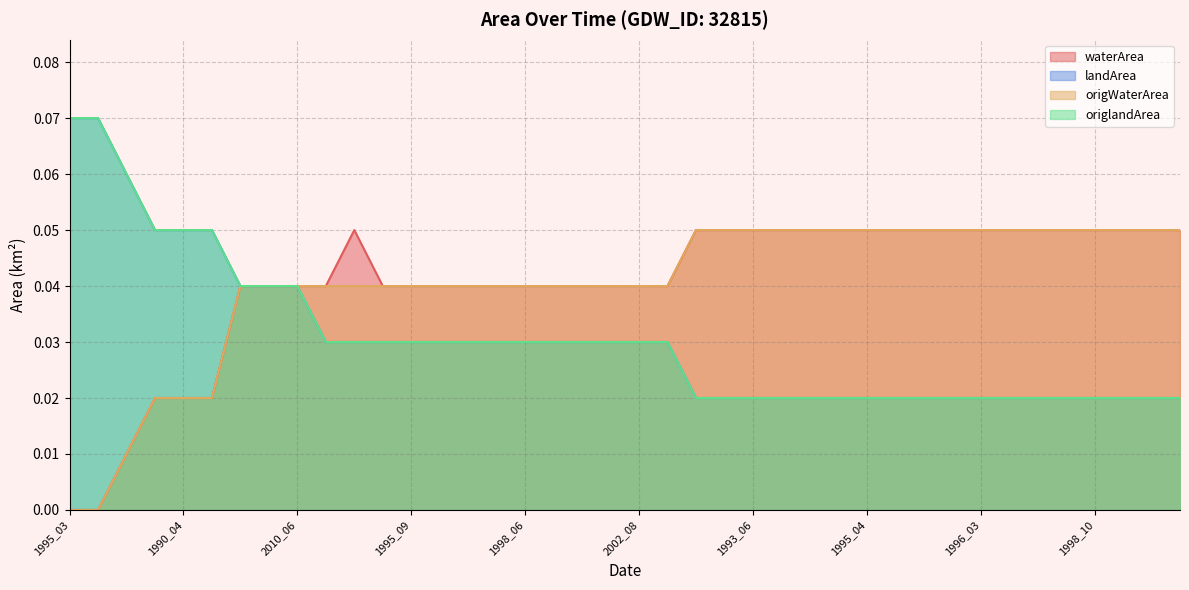

Reading left to right, extract all data points from this chart.

waterArea: 0.0	0.0	0.0	0.0	0.0	0.0	0.0	0.0	0.0	0.0	0.1	0.0	0.0	0.0	0.0	0.0	0.0	0.0	0.0	0.0	0.0	0.0	0.1	0.1	0.1	0.1	0.1	0.1	0.1	0.1	0.1	0.1	0.1	0.1	0.1	0.1	0.1	0.1	0.1	0.1
landArea: 0.1	0.1	0.1	0.1	0.1	0.1	0.0	0.0	0.0	0.0	0.0	0.0	0.0	0.0	0.0	0.0	0.0	0.0	0.0	0.0	0.0	0.0	0.0	0.0	0.0	0.0	0.0	0.0	0.0	0.0	0.0	0.0	0.0	0.0	0.0	0.0	0.0	0.0	0.0	0.0
origWaterArea: 0.0	0.0	0.0	0.0	0.0	0.0	0.0	0.0	0.0	0.0	0.0	0.0	0.0	0.0	0.0	0.0	0.0	0.0	0.0	0.0	0.0	0.0	0.1	0.1	0.1	0.1	0.1	0.1	0.1	0.1	0.1	0.1	0.1	0.1	0.1	0.1	0.1	0.1	0.1	0.1
origlandArea: 0.1	0.1	0.1	0.1	0.1	0.1	0.0	0.0	0.0	0.0	0.0	0.0	0.0	0.0	0.0	0.0	0.0	0.0	0.0	0.0	0.0	0.0	0.0	0.0	0.0	0.0	0.0	0.0	0.0	0.0	0.0	0.0	0.0	0.0	0.0	0.0	0.0	0.0	0.0	0.0